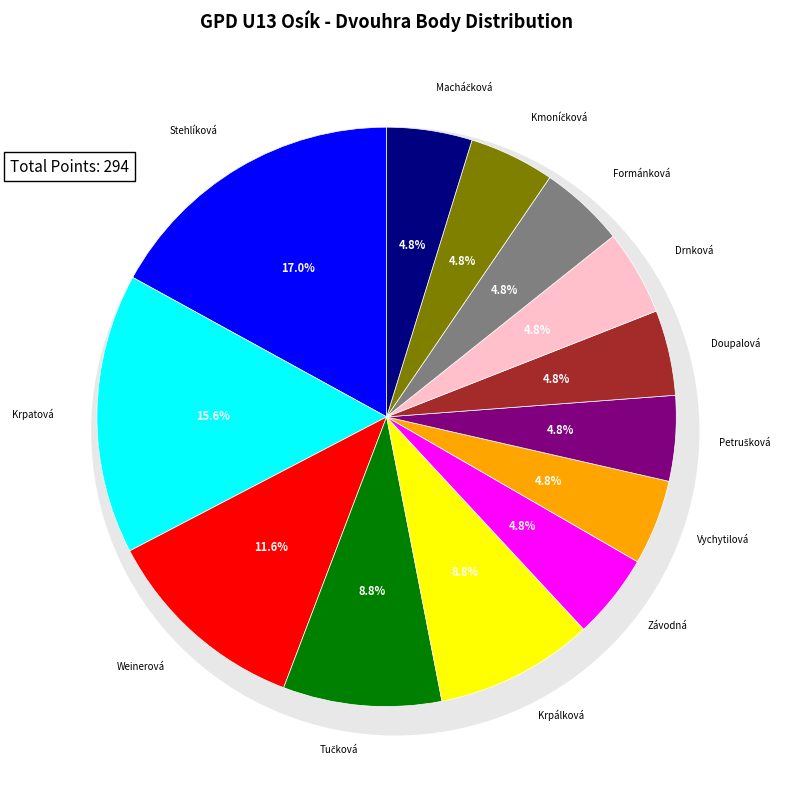

Is there any slice that represents more than half of the pie?

No